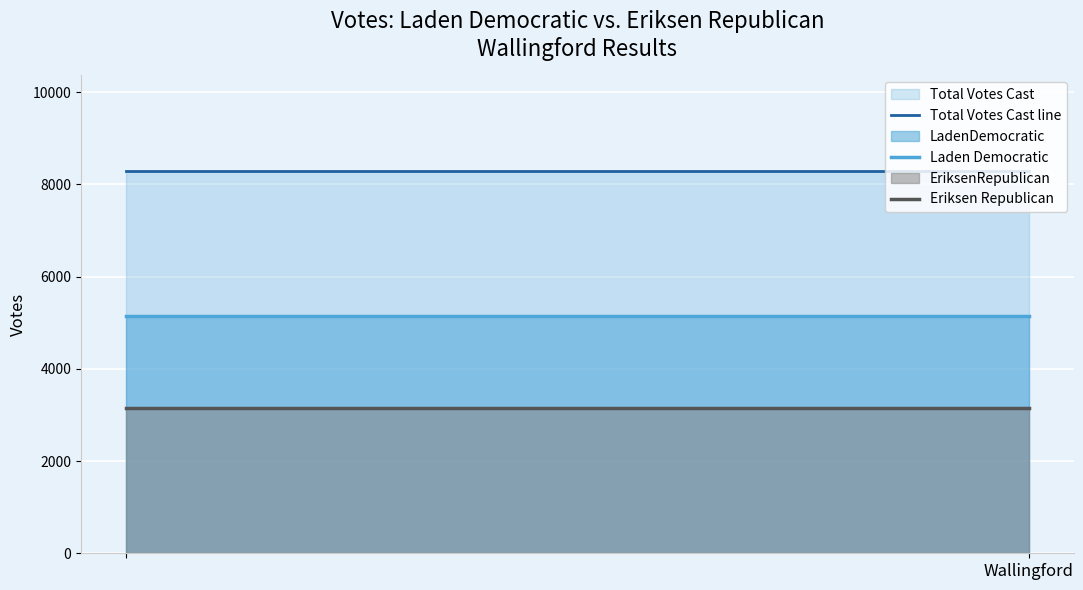

Which series has the largest total across all categories?

Total Votes Cast